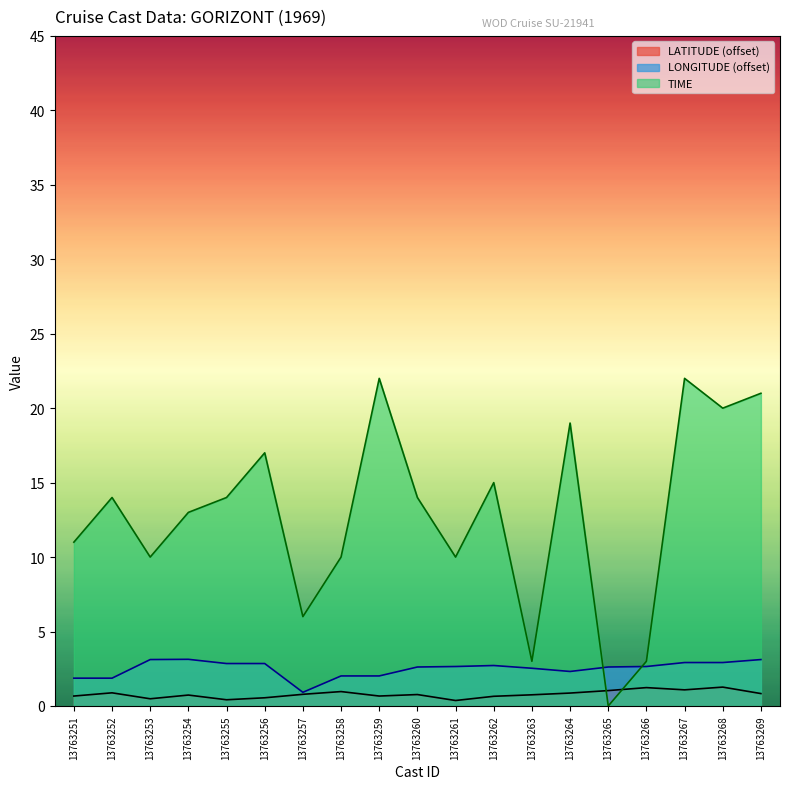

What is the approximate value of LONGITUDE at 13763261?

2.7